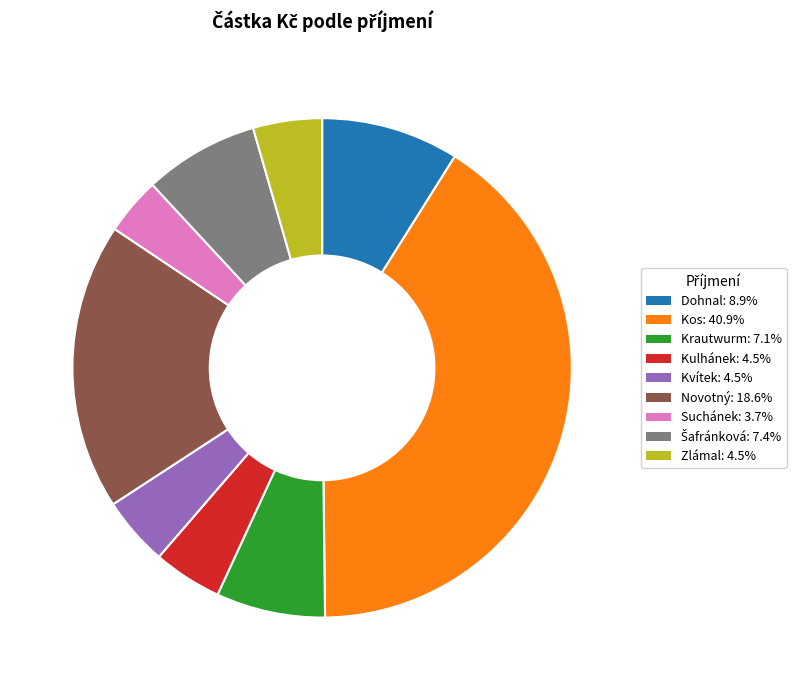

What is the ratio of the value at Kulhánek to the value at Suchánek?

1.2